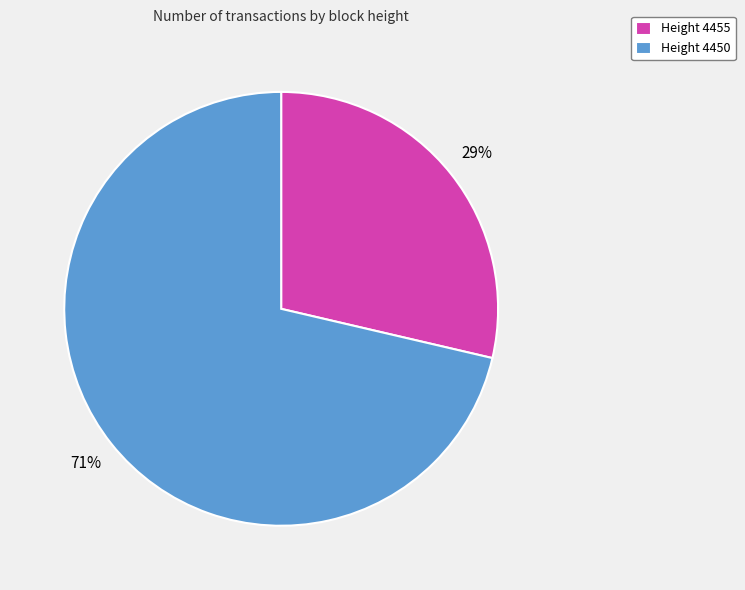

How many segments does this pie chart have?

2